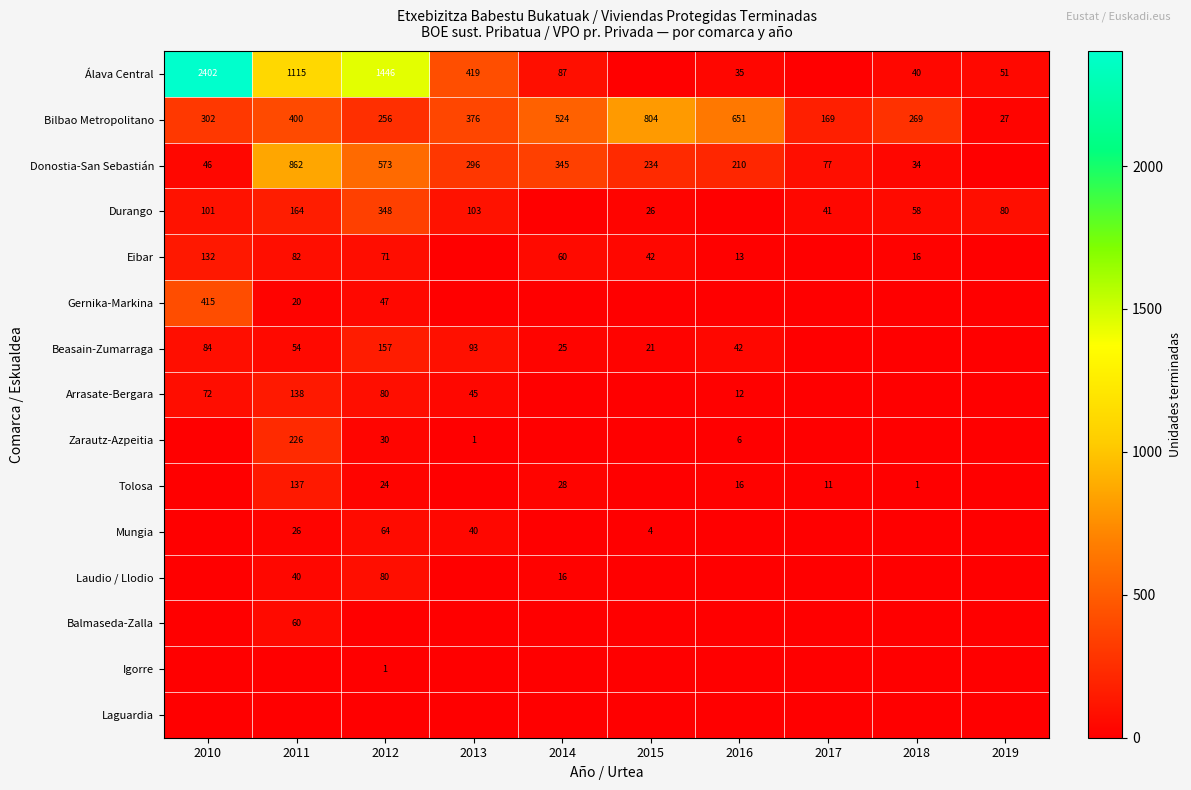

At how many categories does at least one series exceed 506?

6